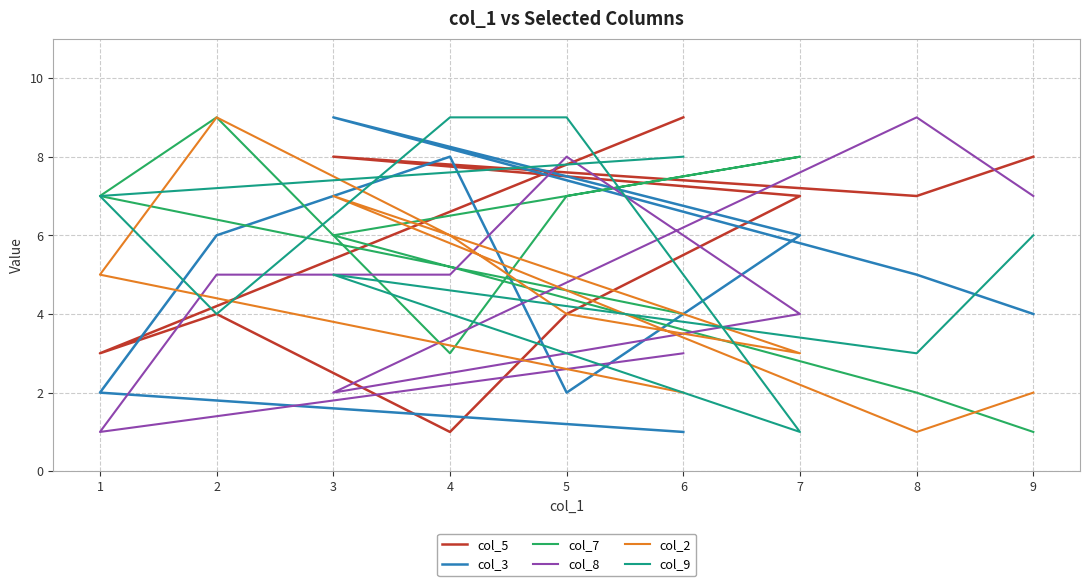

Which category has the lowest value across all series?

4